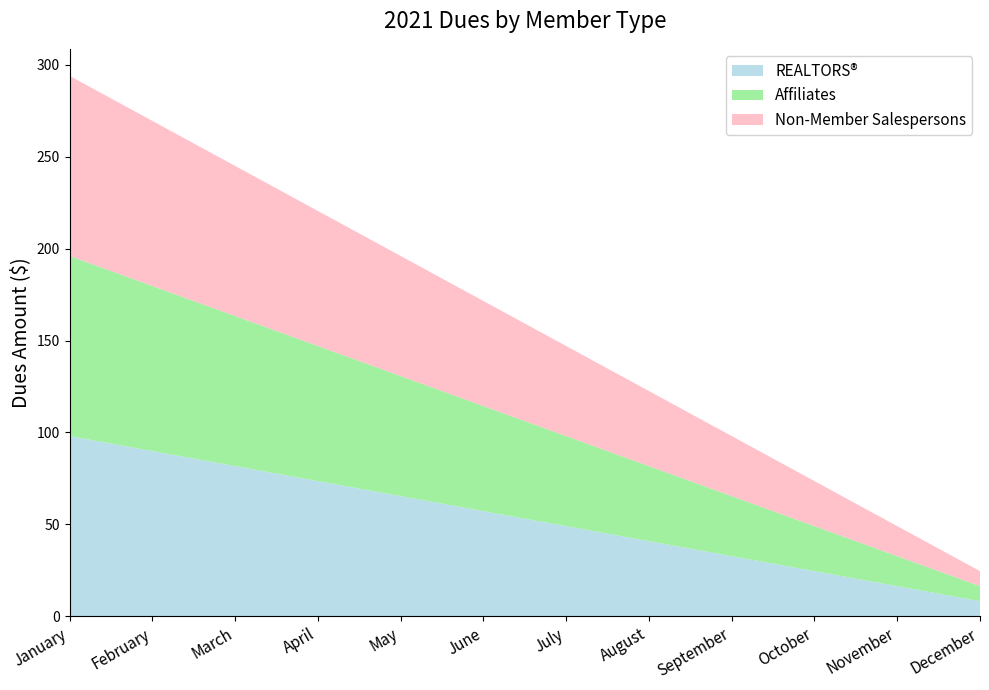

Reading left to right, extract all data points from this chart.

REALTORS®: 98.0	89.8	81.7	73.5	65.3	57.2	49.0	40.8	32.7	24.5	16.3	8.2
Affiliates: 98.0	89.8	81.7	73.5	65.3	57.2	49.0	40.8	32.7	24.5	16.3	8.2
Non-Member Salespersons: 98.0	89.8	81.7	73.5	65.3	57.2	49.0	40.8	32.7	24.5	16.3	8.2